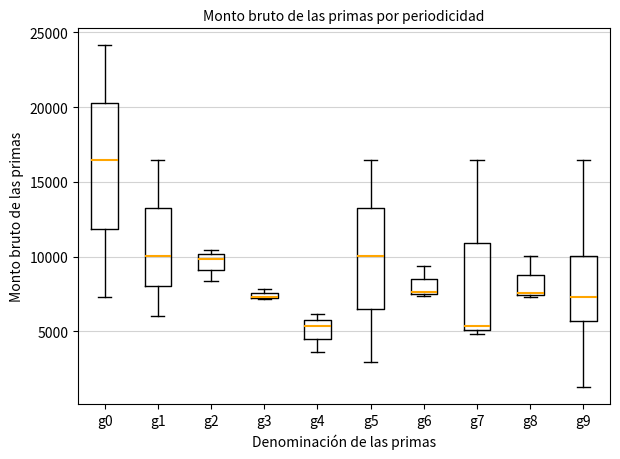

Which box is the tallest, from its lower edge to its upper edge?

g0